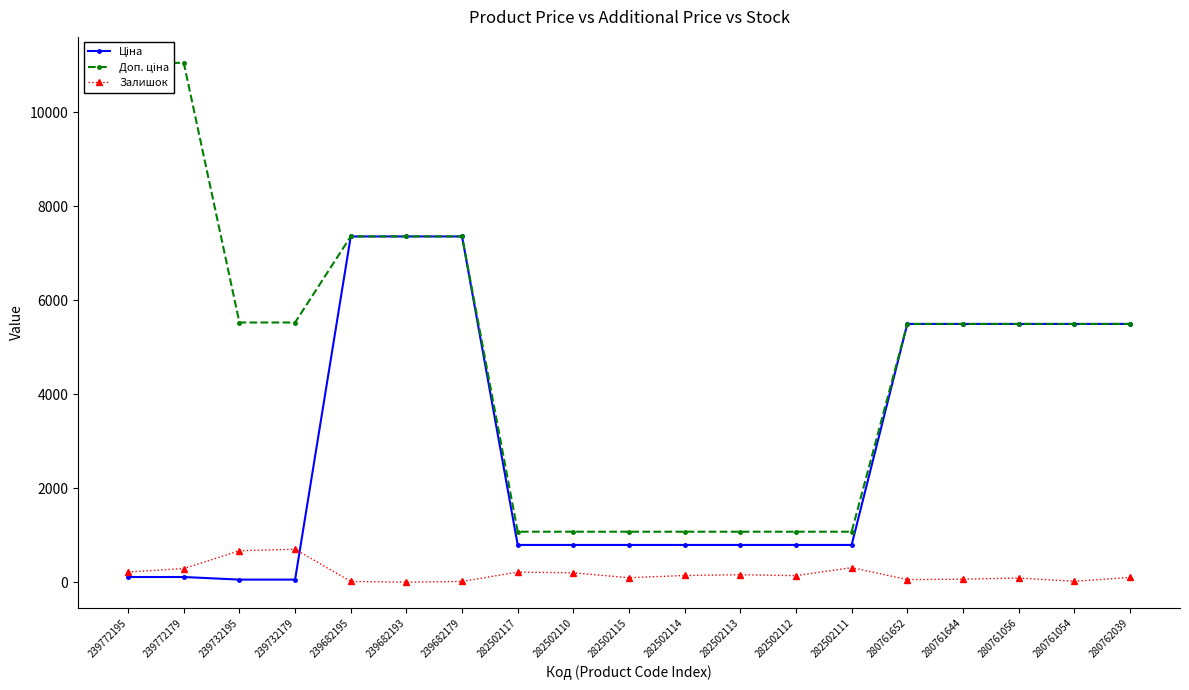

At which label is Доп. ціна closest to 6064?

239732195